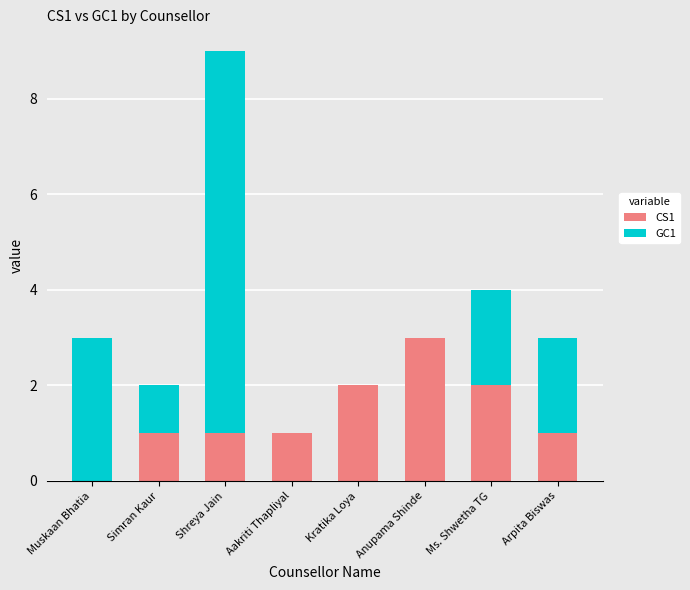

What is the total value across all series at Arpita Biswas?

3